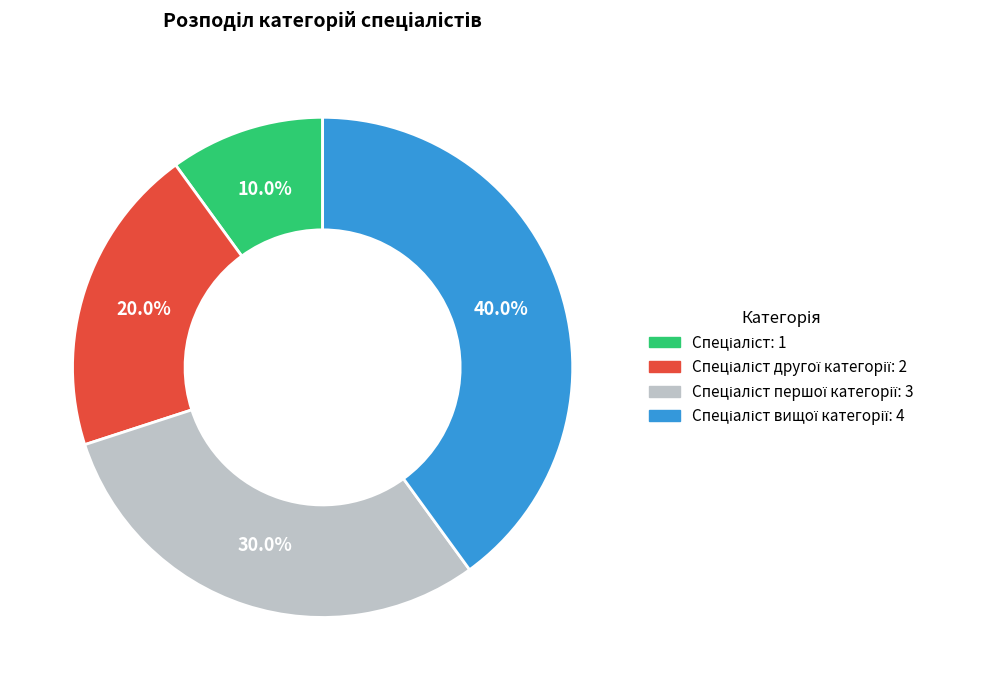

Is there any slice that represents more than half of the pie?

No